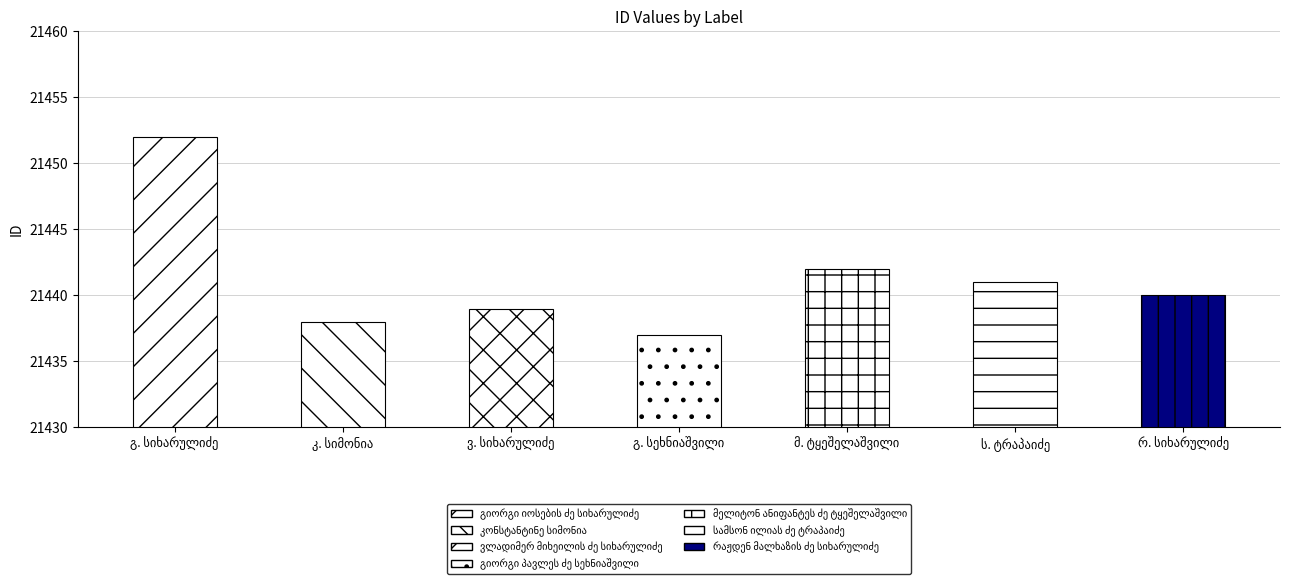

What is the value of the 4th bar from the left?

21437